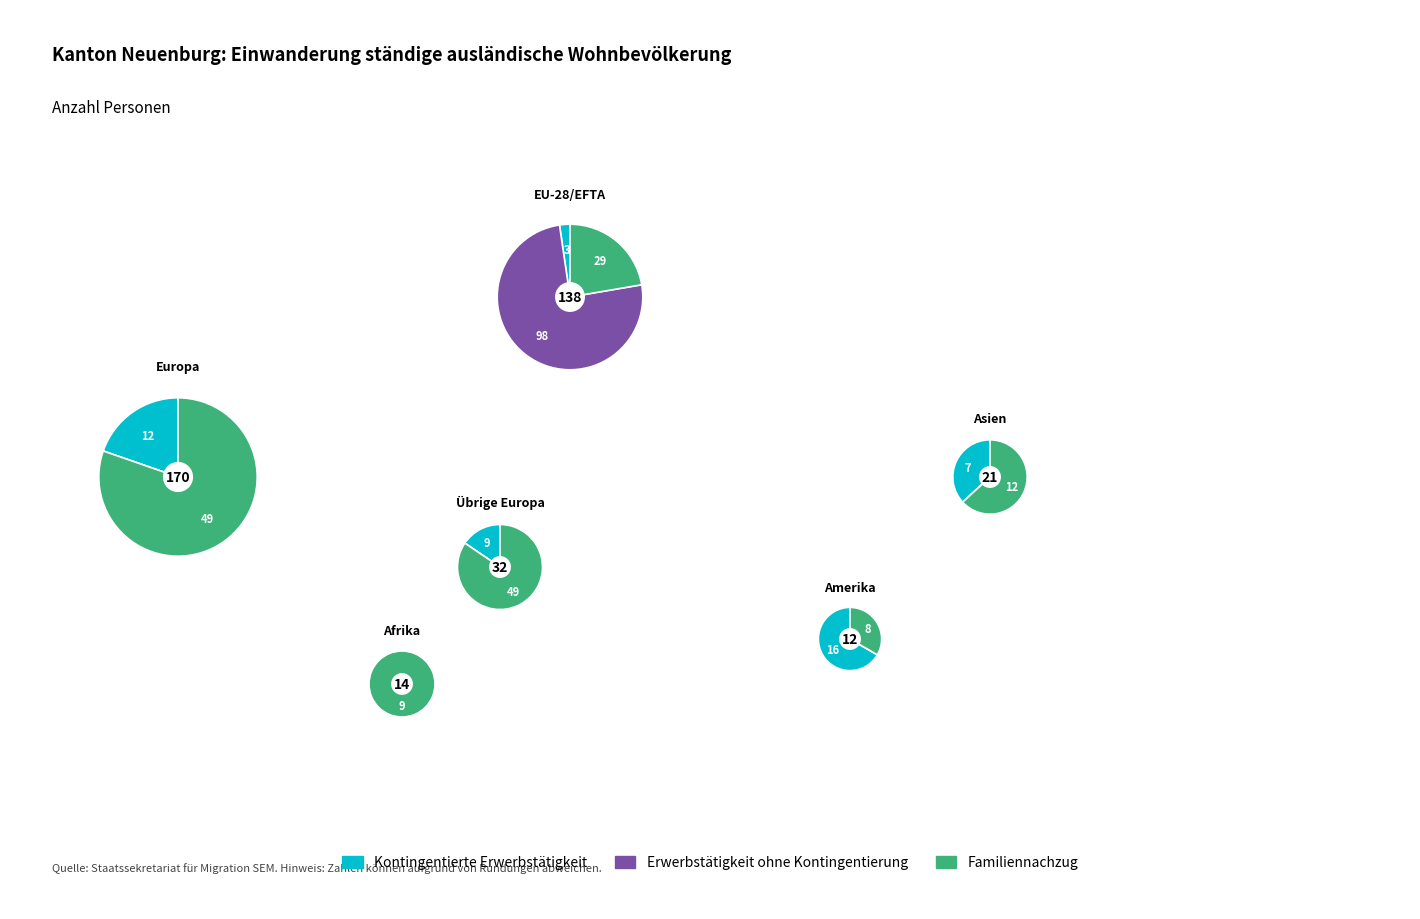

True or false: Asien accounts for 1% of the total.

False